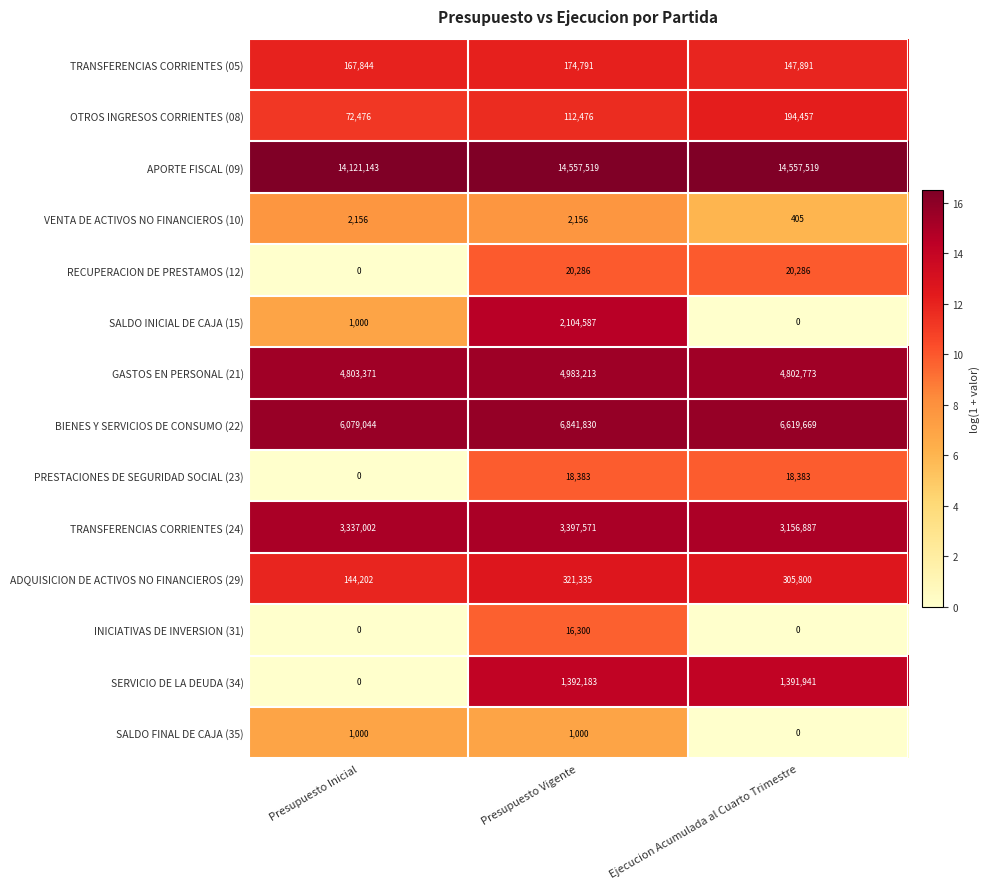

What is the sum of the TRANSFERENCIAS CORRIENTES (24) values at Presupuesto Inicial and Ejecucion Acumulada al Cuarto Trimestre?

6493889